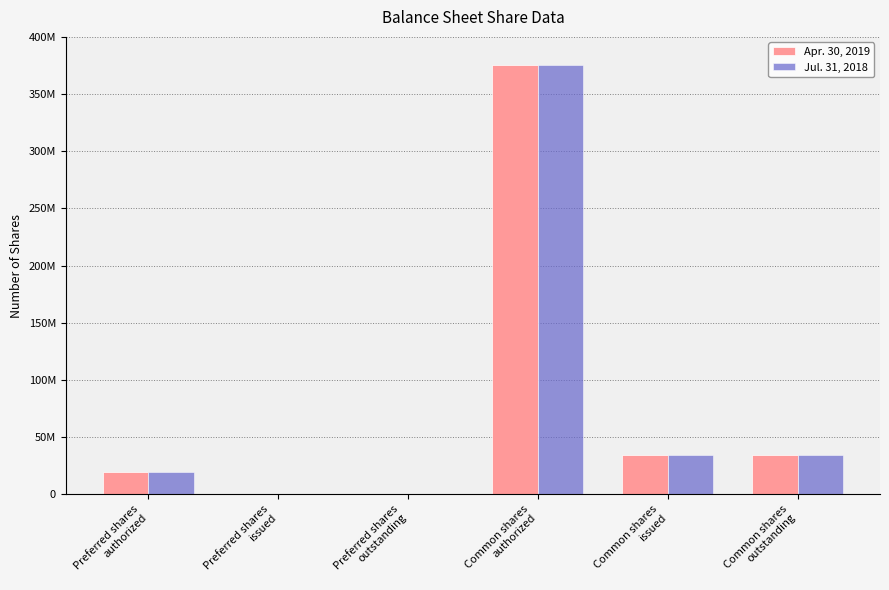

Does the chart contain stacked bars?

No